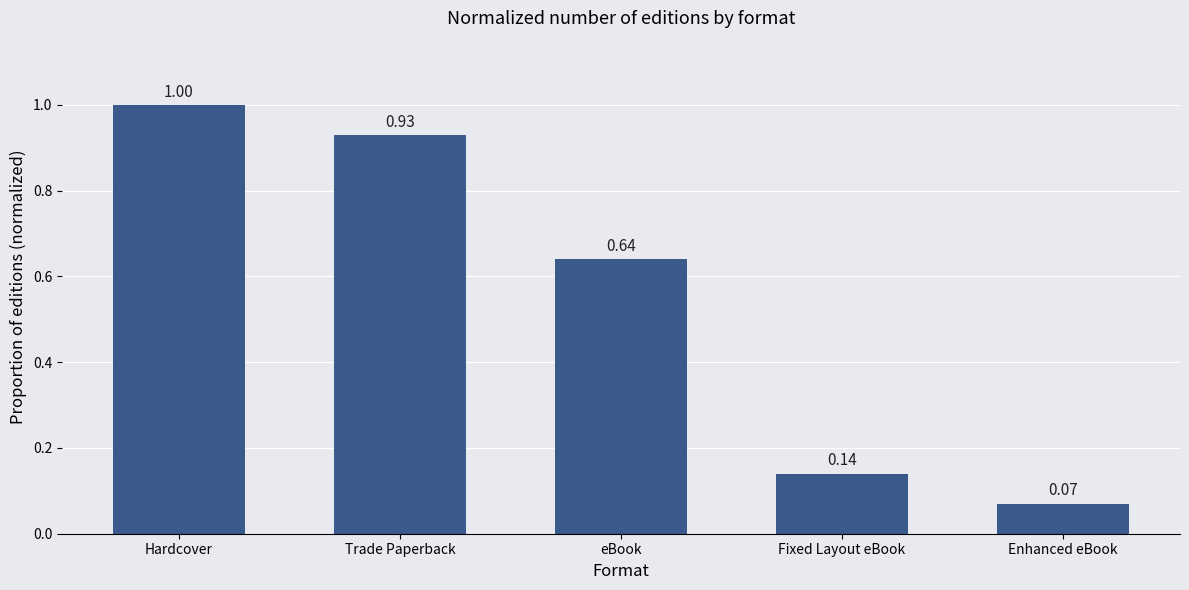

At which category does the chart reach its peak across all series?

Hardcover